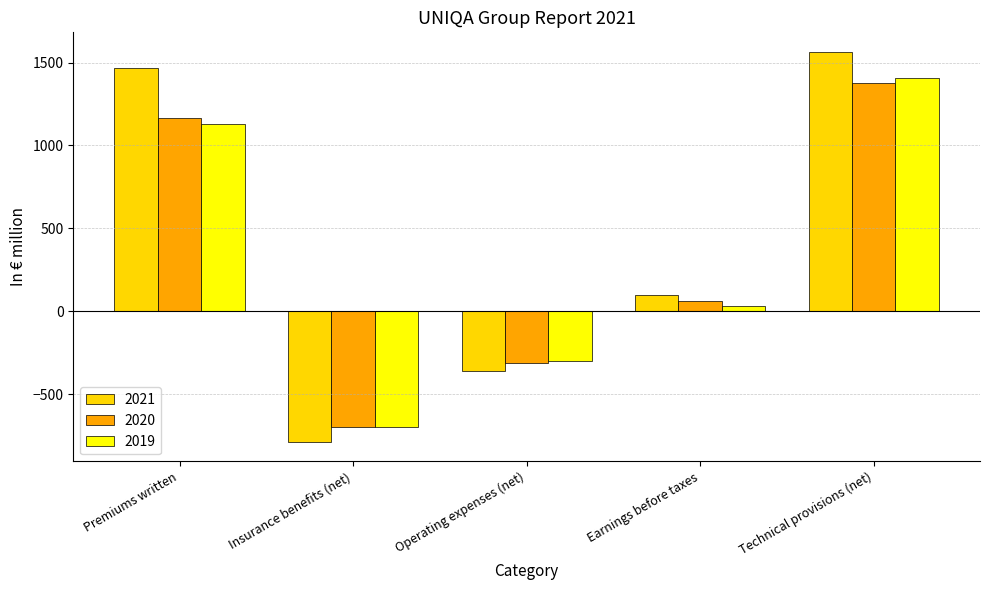

What is the spread (max minus min) of values at Operating expenses (net)?

56.1